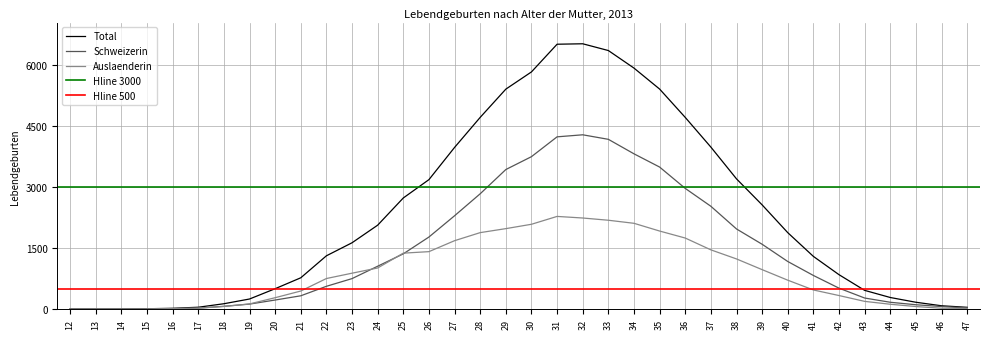

Is it true that Auslaenderin equals 1678 at 27?

True